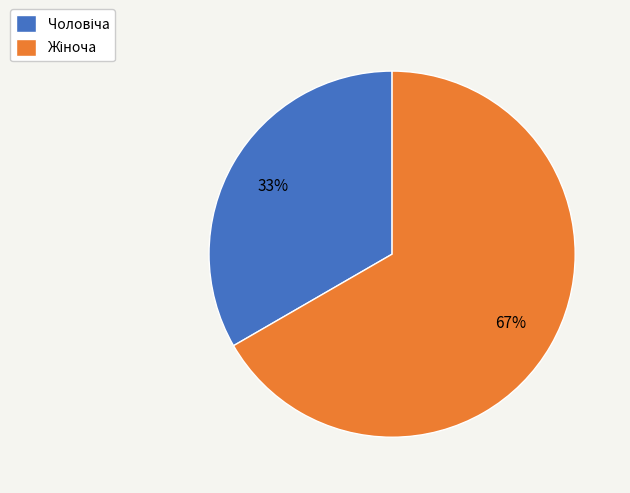

To the nearest percent, what is the average slice percentage?

50%